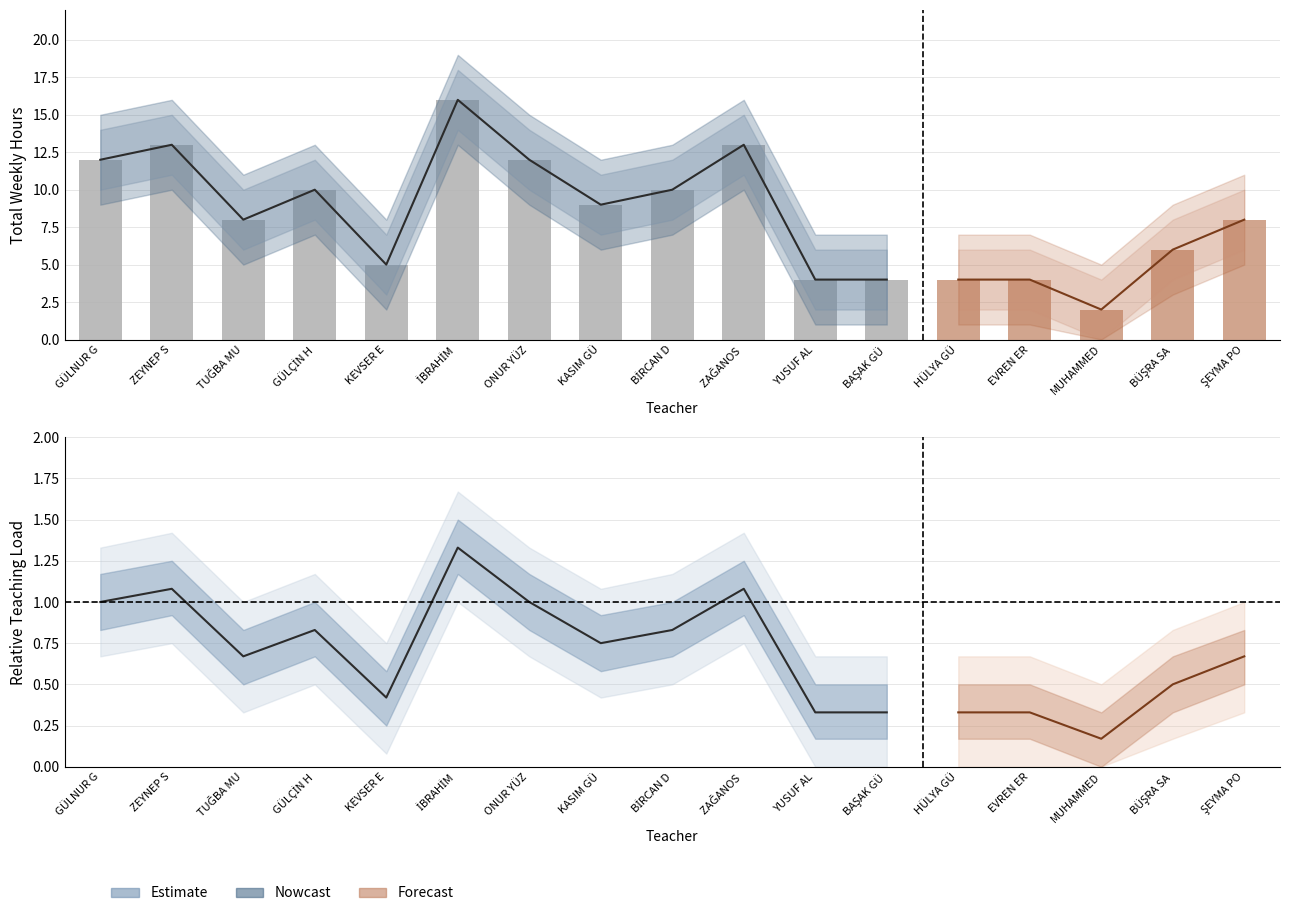

True or false: Estimate_lower has a value of 2 at YUSUF ALİ DİNÇTÜRK.

True